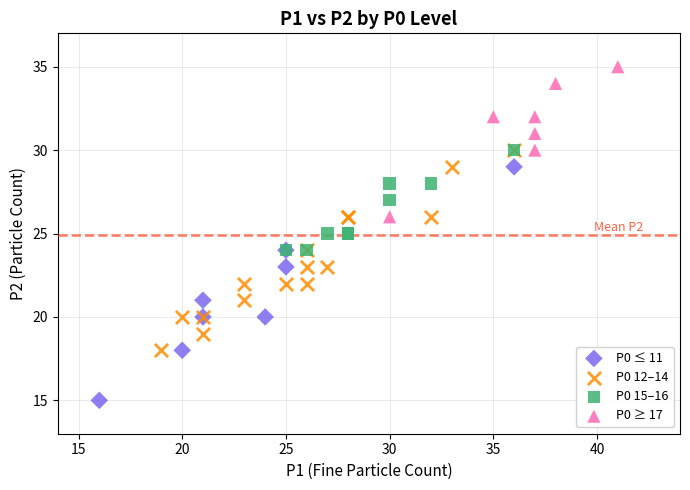

Which series has the largest Y range (max minus min)?

P0 ≤ 11